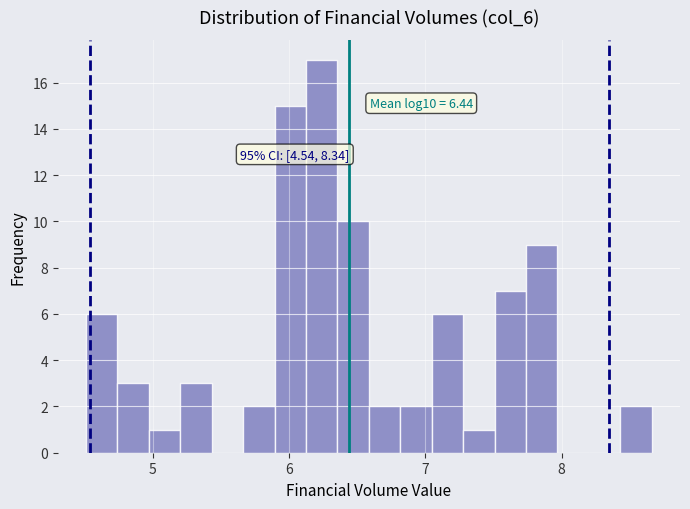

Around what value on the x-axis is the tallest bar? Give the approximate position of its centre, as read against the axis.

6.2